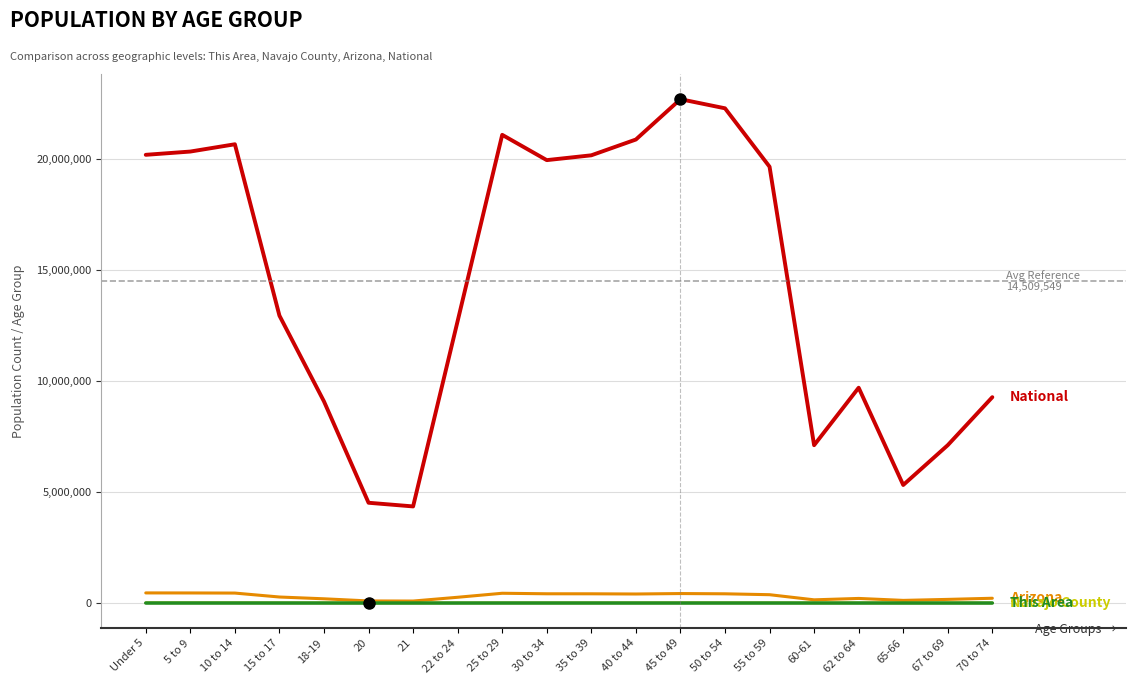

What is the difference between the This Area values at 10 to 14 and 5 to 9?

17